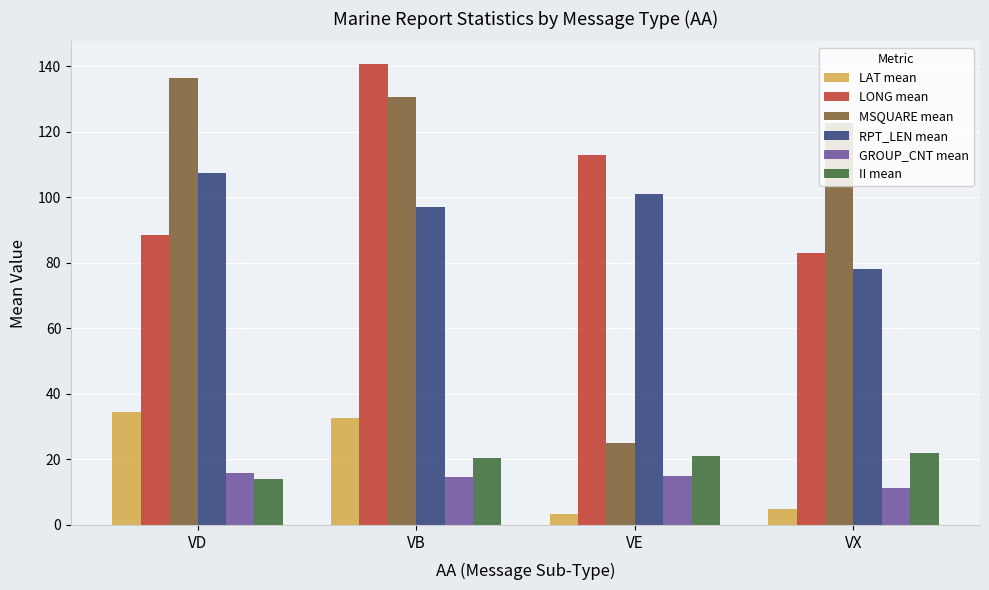

The value of RPT_LEN mean at VB is 170.3. True or false?

False